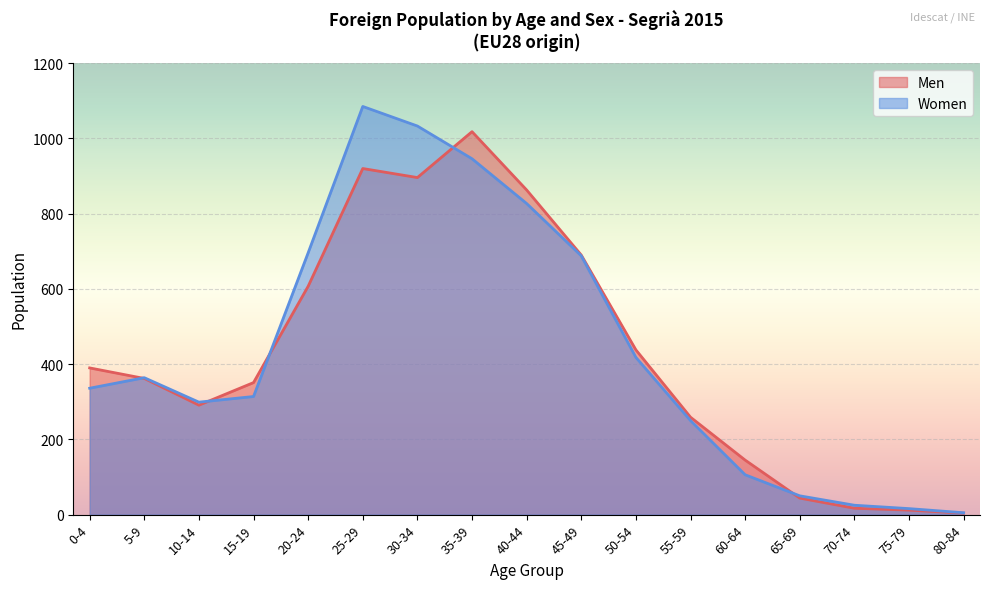

Where is the first local maximum for Men?

25-29